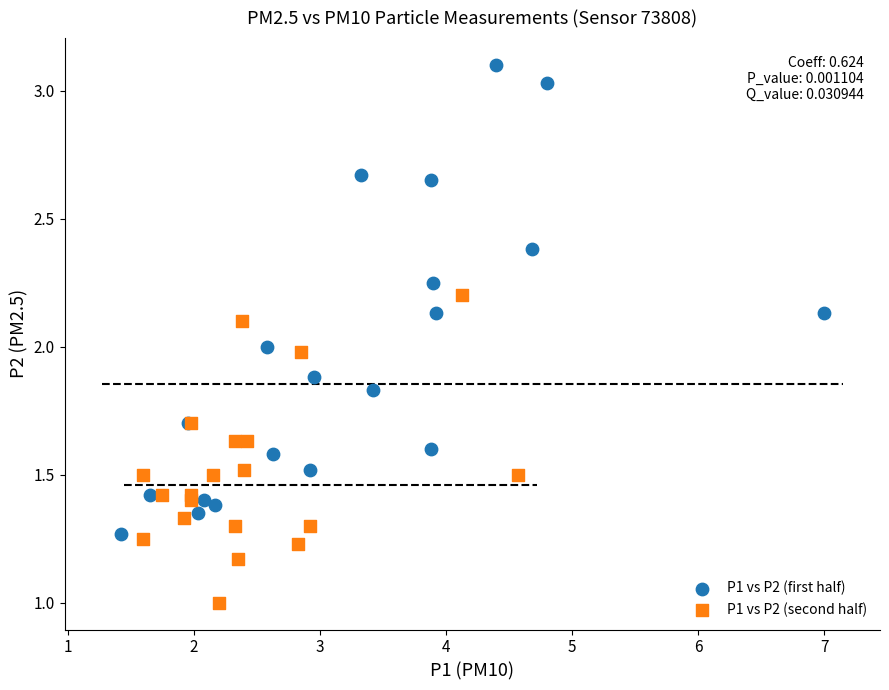

Which series has the widest spread of Y values?

P1 vs P2 (first half)